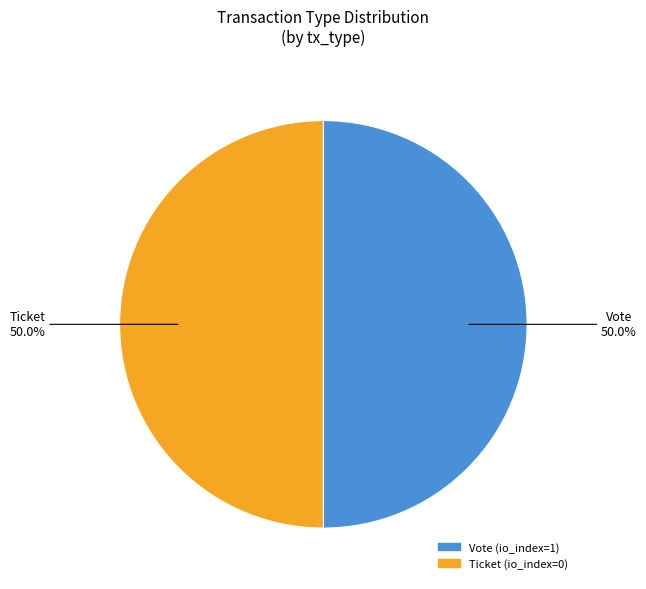

To the nearest percent, what is the combined percentage of Vote (io_index=1) and Ticket (io_index=0)?

100%